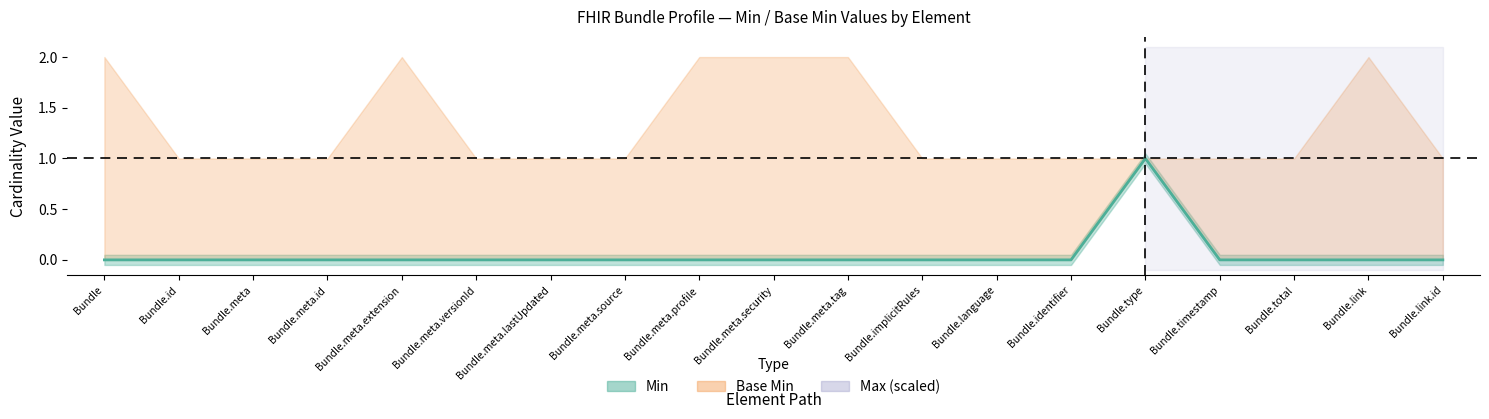

True or false: there are more than 0 points higher than both neighbors.

True